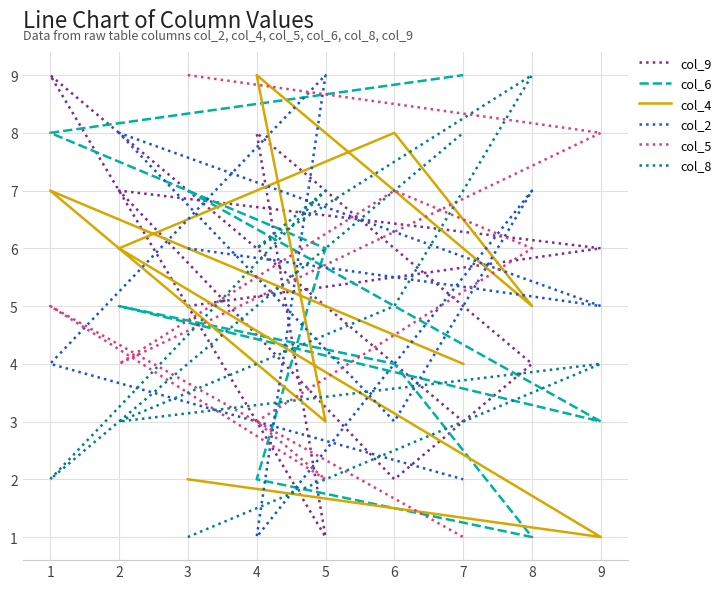

The value of col_4 at 3 is 3. True or false?

False